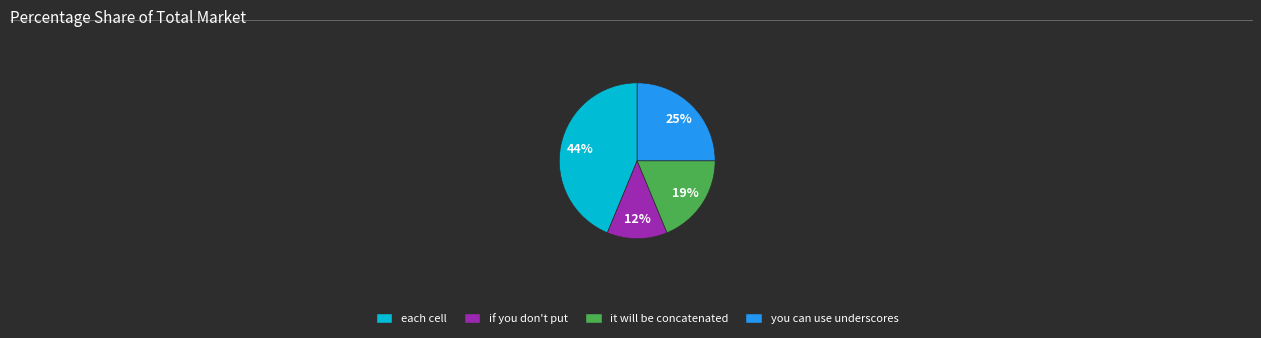

Is the sum of you can use underscores and if you don't put greater than half?

No